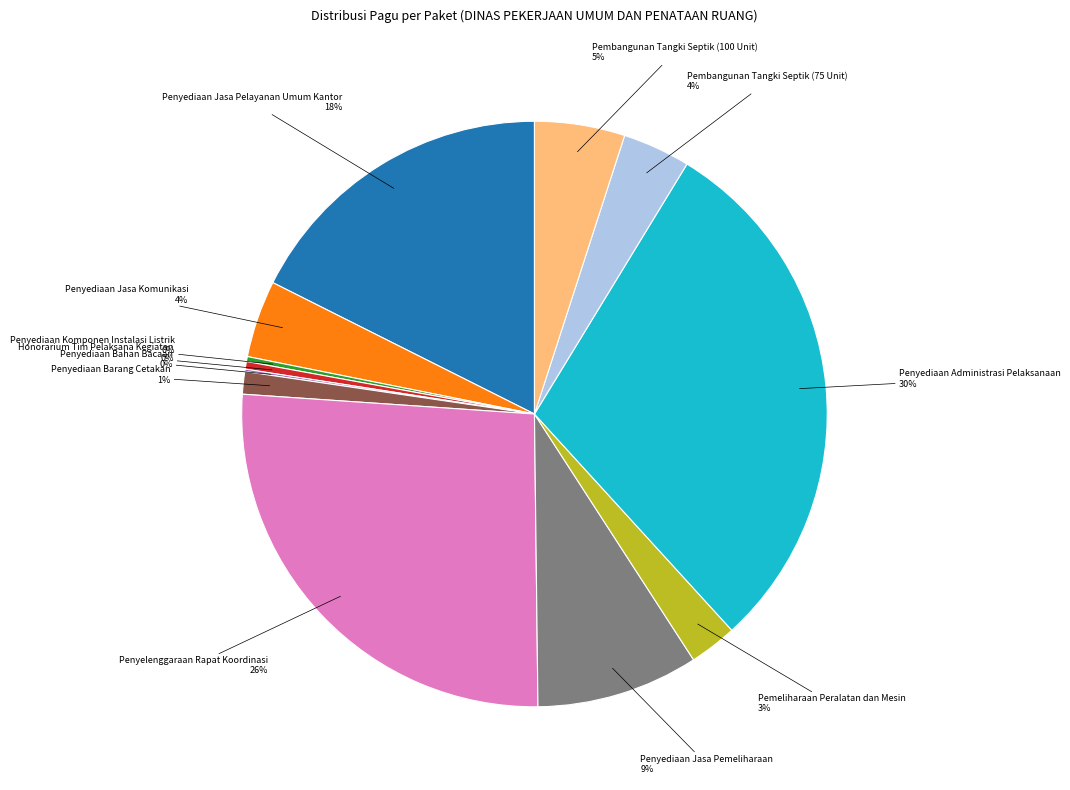

Is the sum of Penyediaan Barang Cetakan and Penyediaan Administrasi Pelaksanaan greater than half?

No